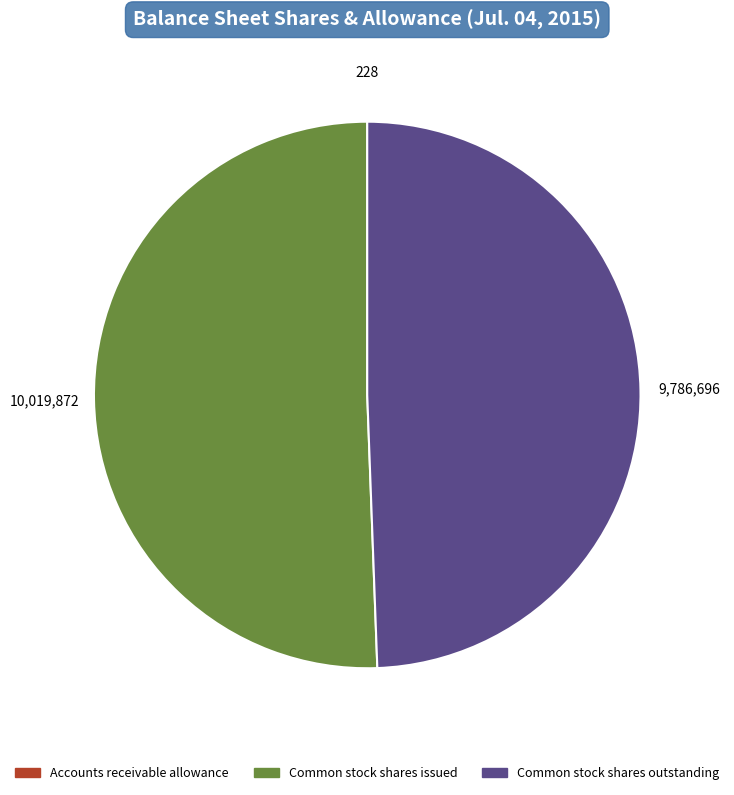

What is the majority slice?

Common stock shares issued